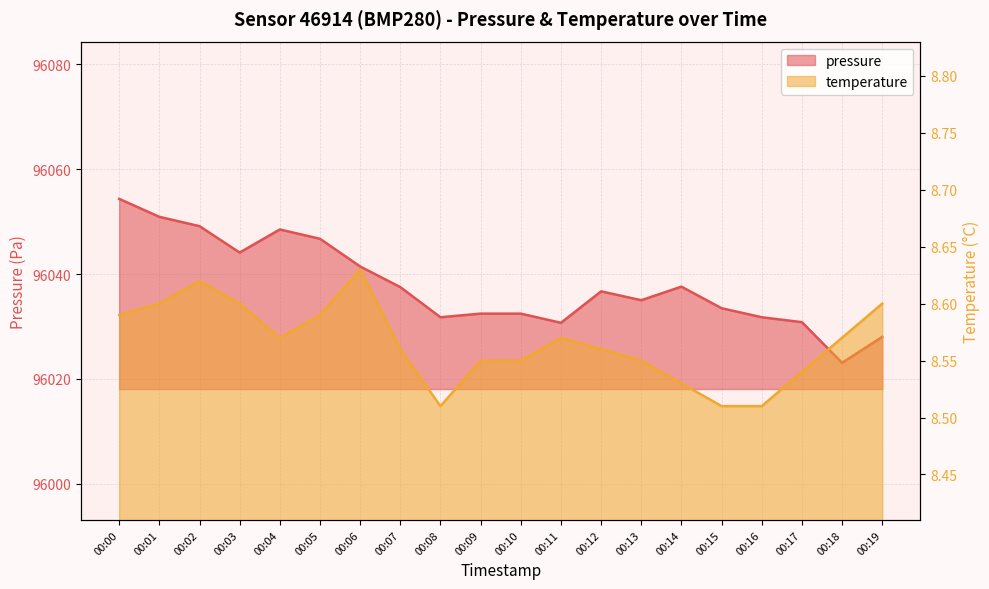

What are all the series names shown in the legend?

pressure, temperature